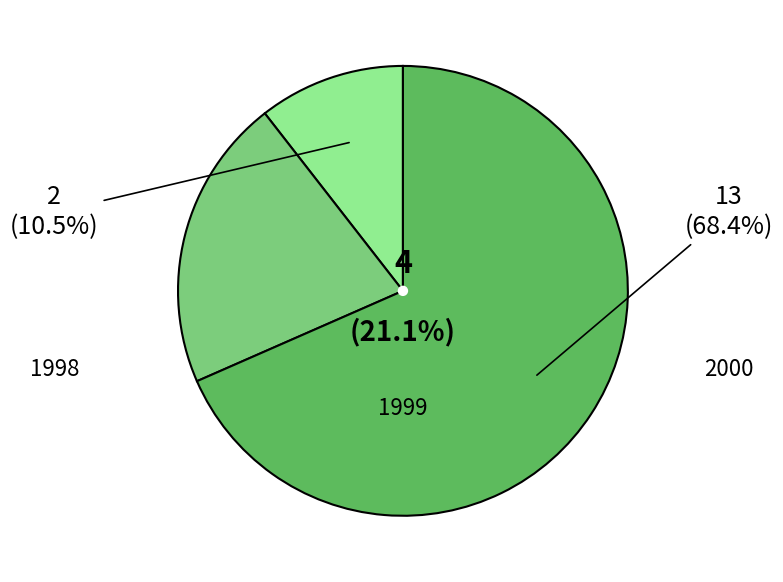

True or false: 1999 accounts for 13% of the total.

False